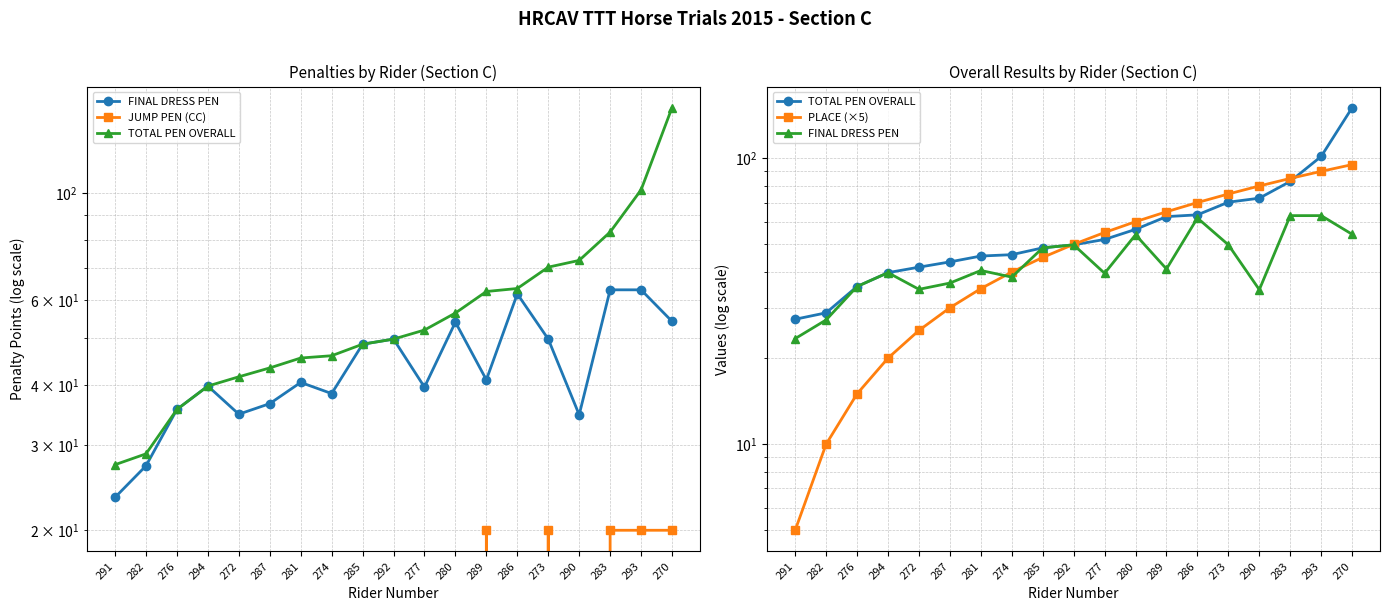

What is the total value across all series at 276?

86.2